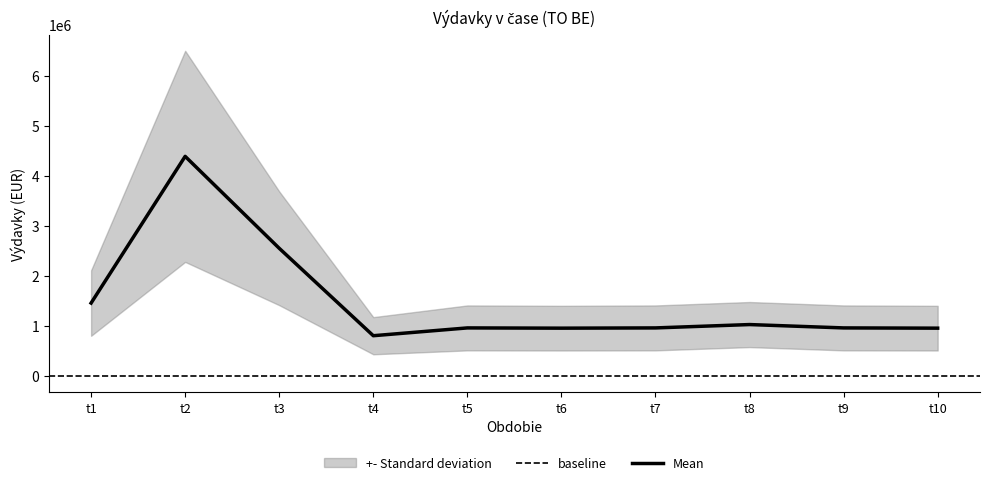

The value of Mean at t5 is 532832. True or false?

False